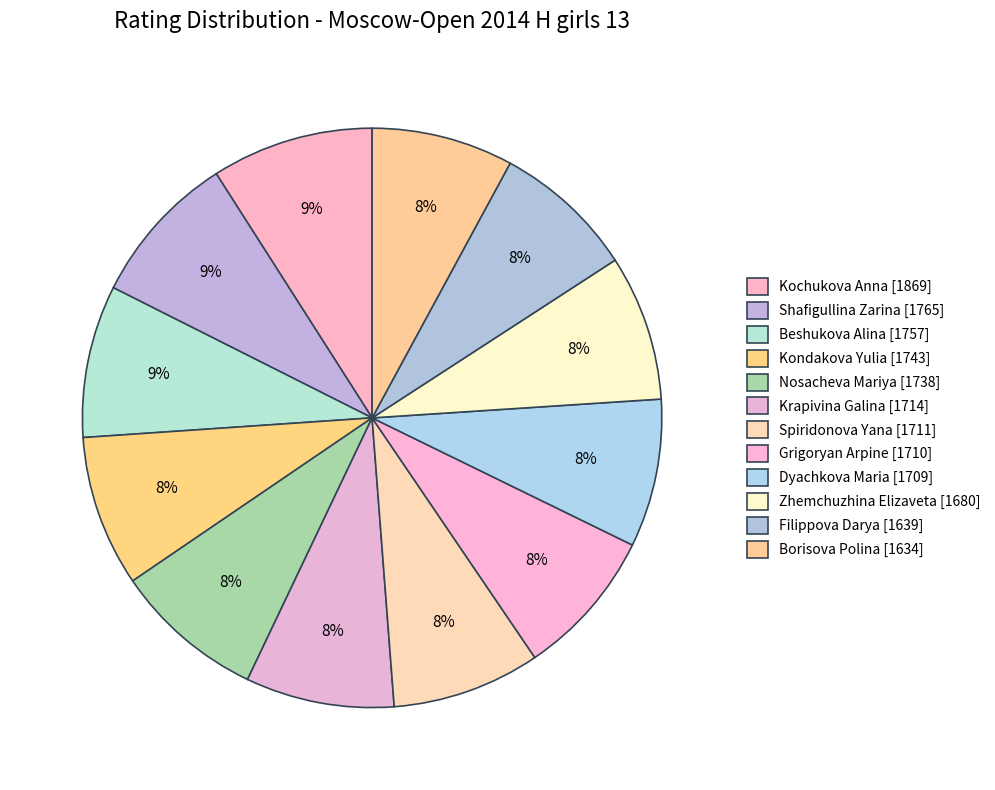

Rank the categories by value from highest to lowest.

Kochukova Anna, Shafigullina Zarina, Beshukova Alina, Kondakova Yulia, Nosacheva Mariya, Krapivina Galina, Spiridonova Yana, Grigoryan Arpine, Dyachkova Maria, Zhemchuzhina Elizaveta, Filippova Darya, Borisova Polina